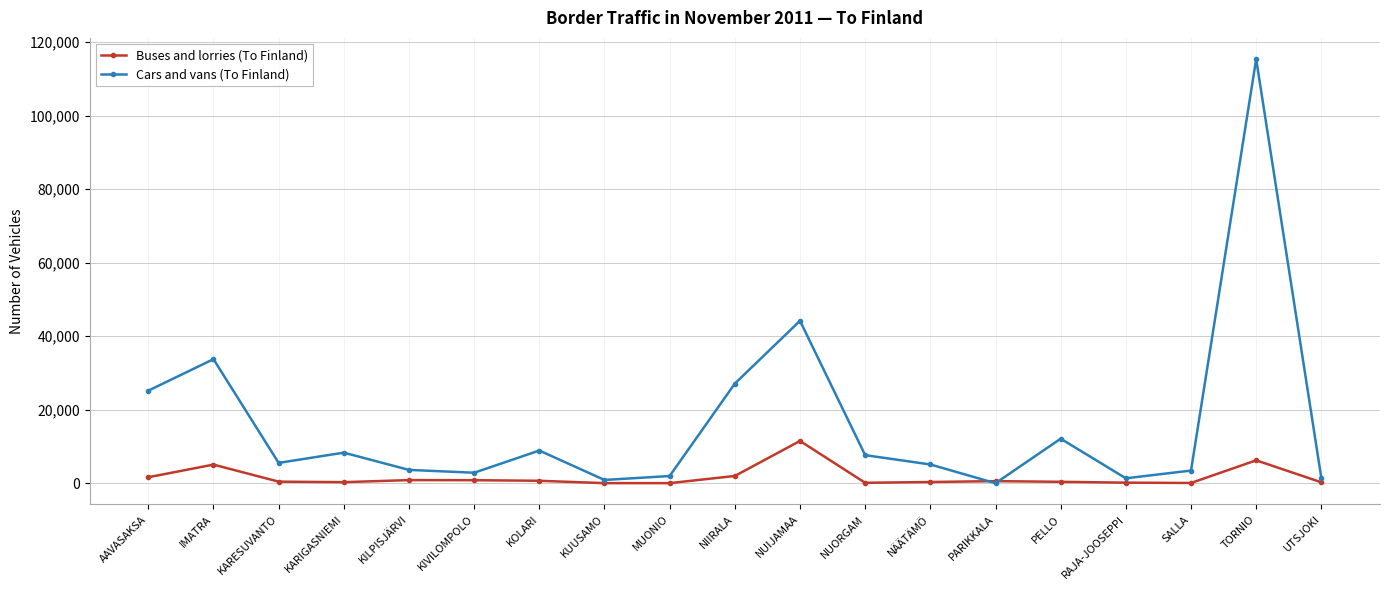

How many lines are shown in the chart?

2